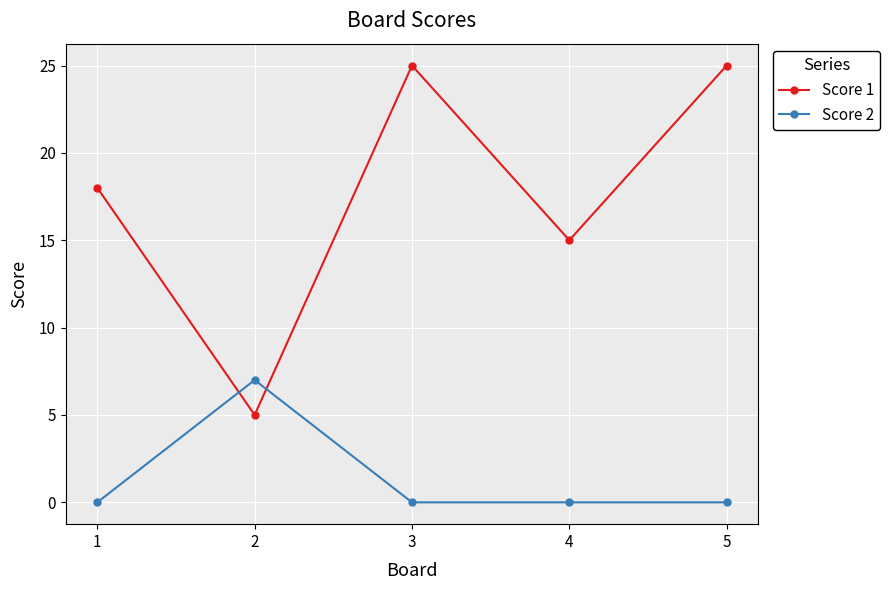

Reading left to right, transcribe all the data shown in this chart.

Score 1: 18	5	25	15	25
Score 2: 0	7	0	0	0